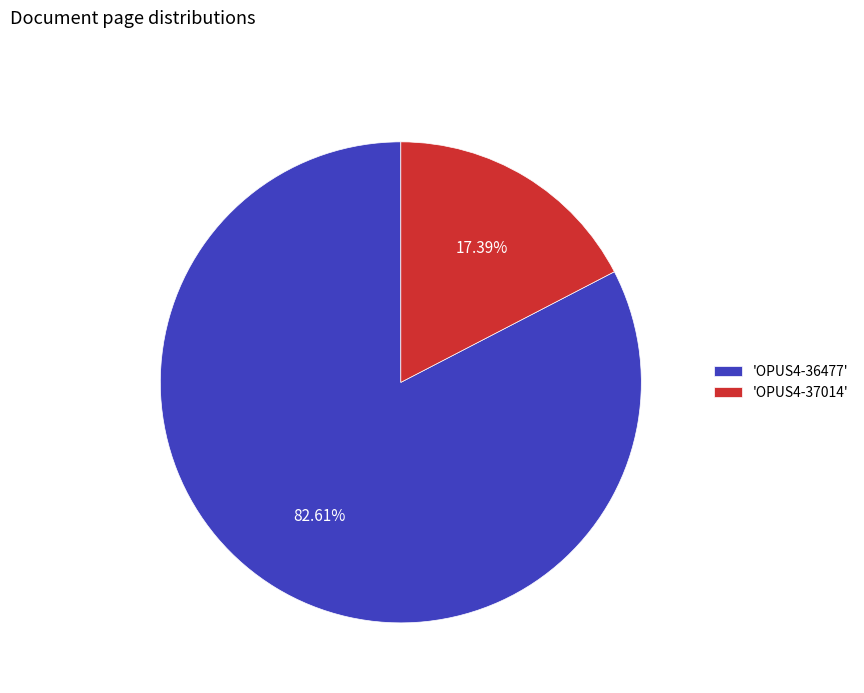

Rank the categories by value from lowest to highest.

'OPUS4-37014', 'OPUS4-36477'